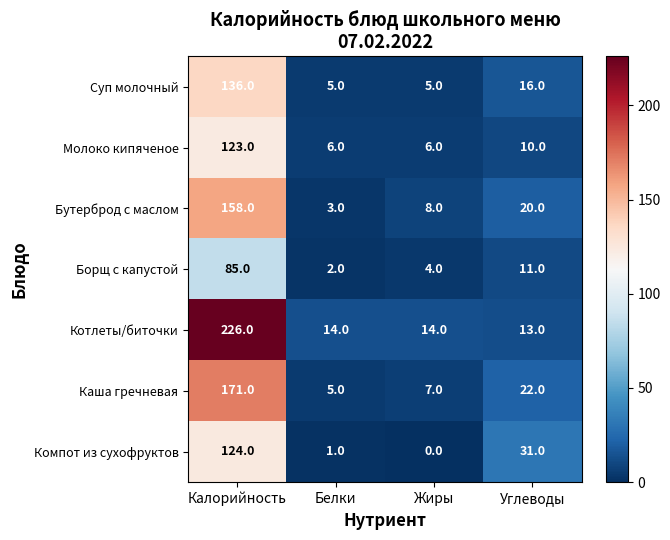

How many data points in Котлеты/биточки are less than 14?

1